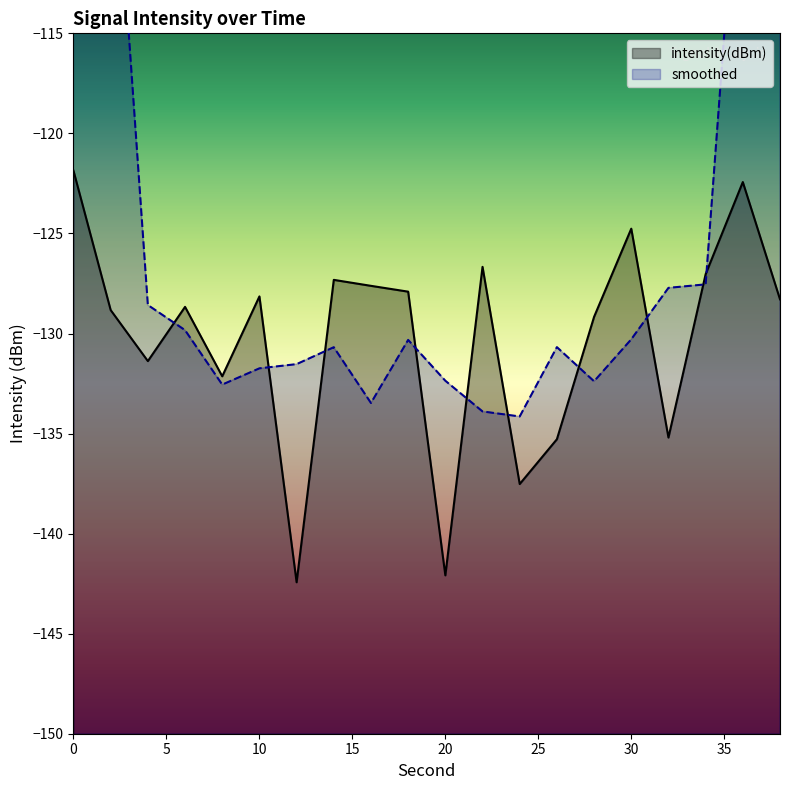

What is the sum of all values?

-2604.8